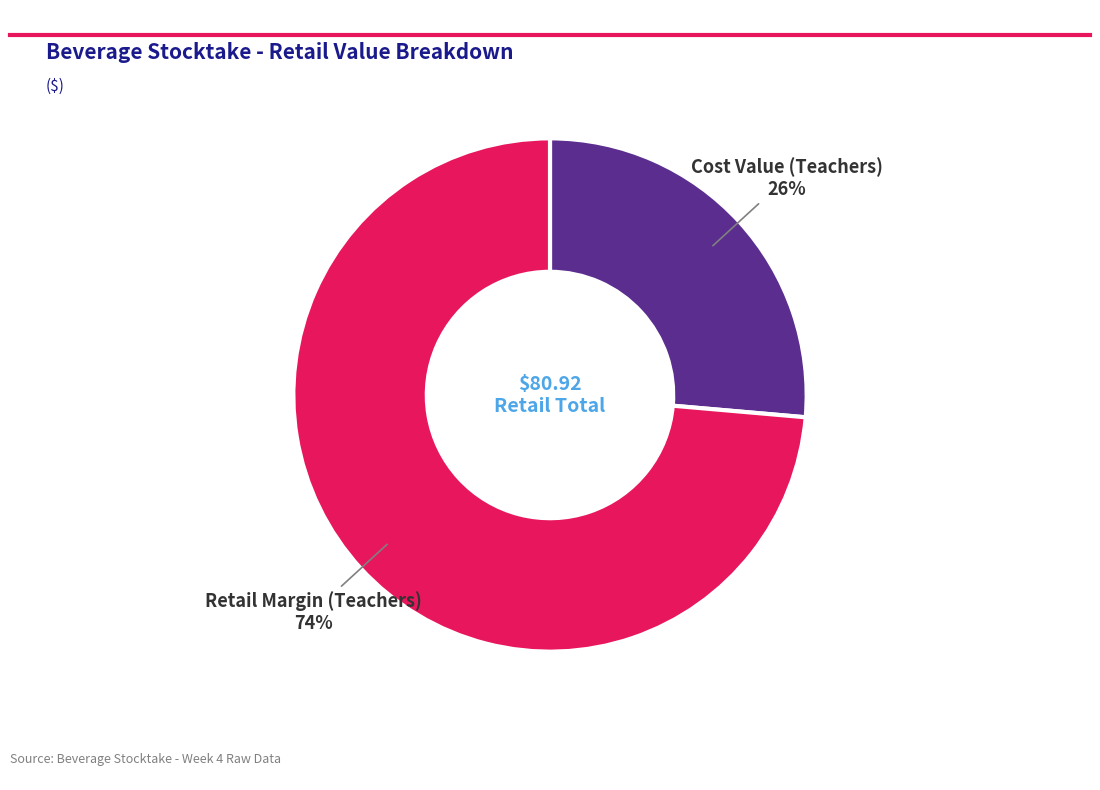

Does any single category account for the majority?

Yes